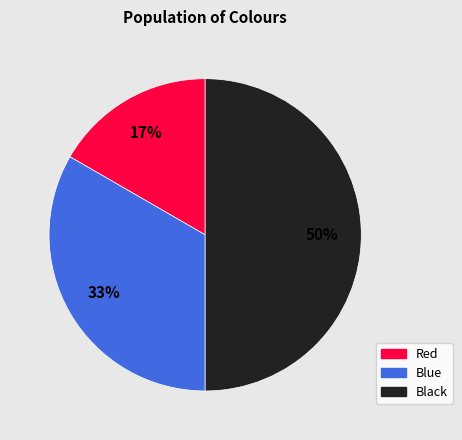

What is the ratio of the value at Red to the value at Blue?

0.5